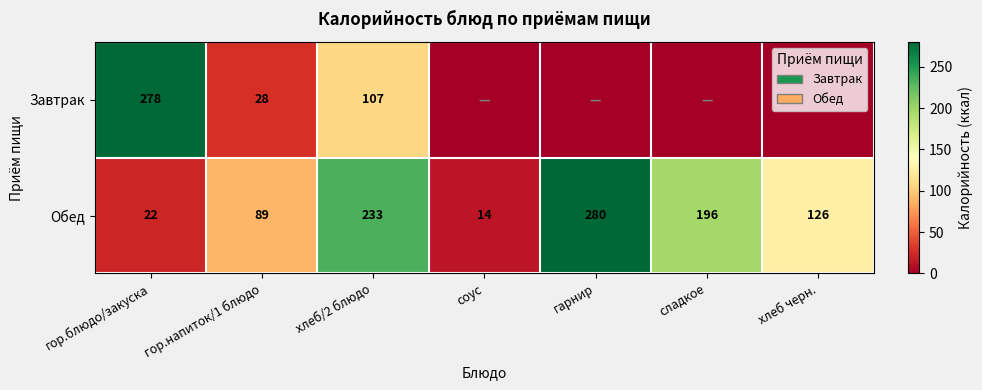

What is the sum of all Обед values?

960